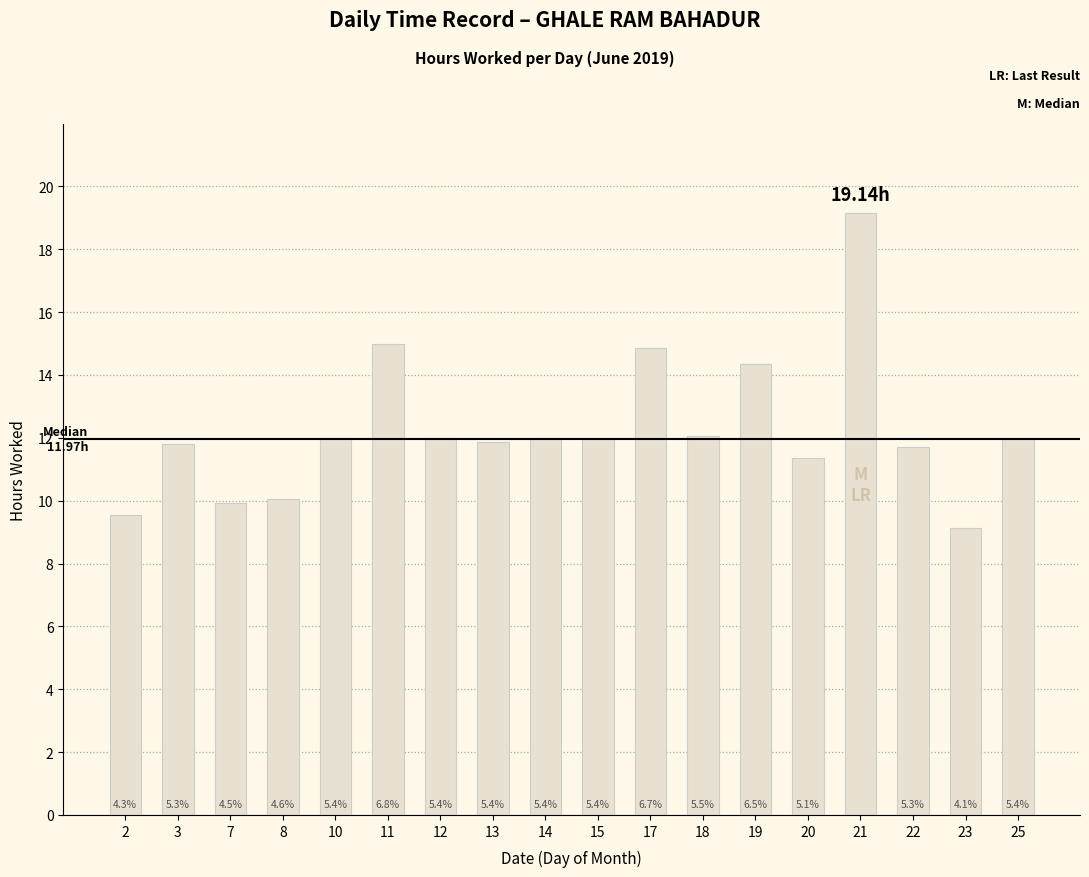

At which label does the data first exceed 11?

3